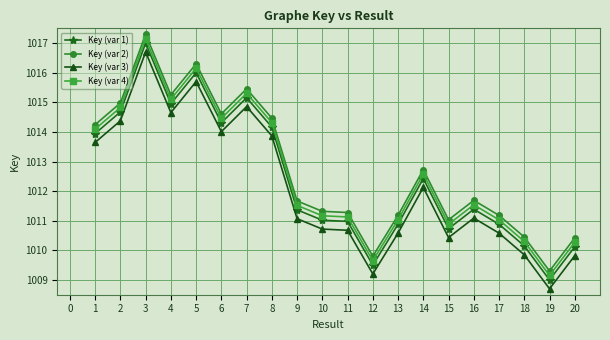

What is the spread (max minus min) of values at 10?

0.6